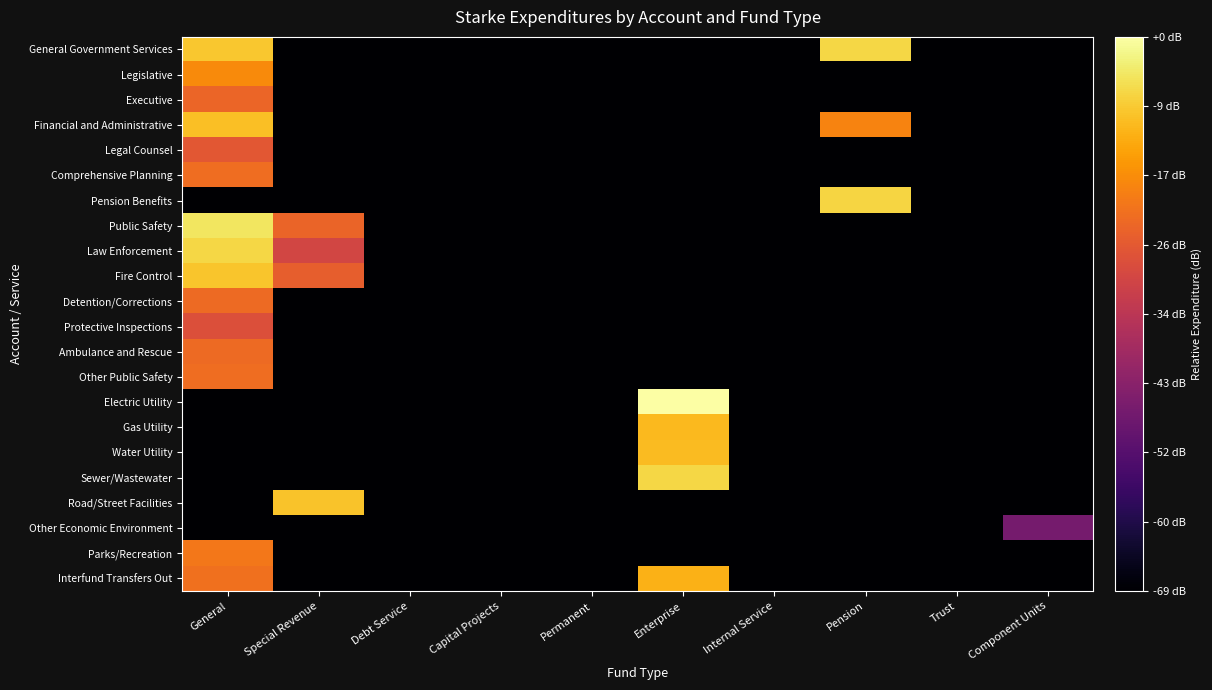

Between Enterprise and General, which is larger?

General